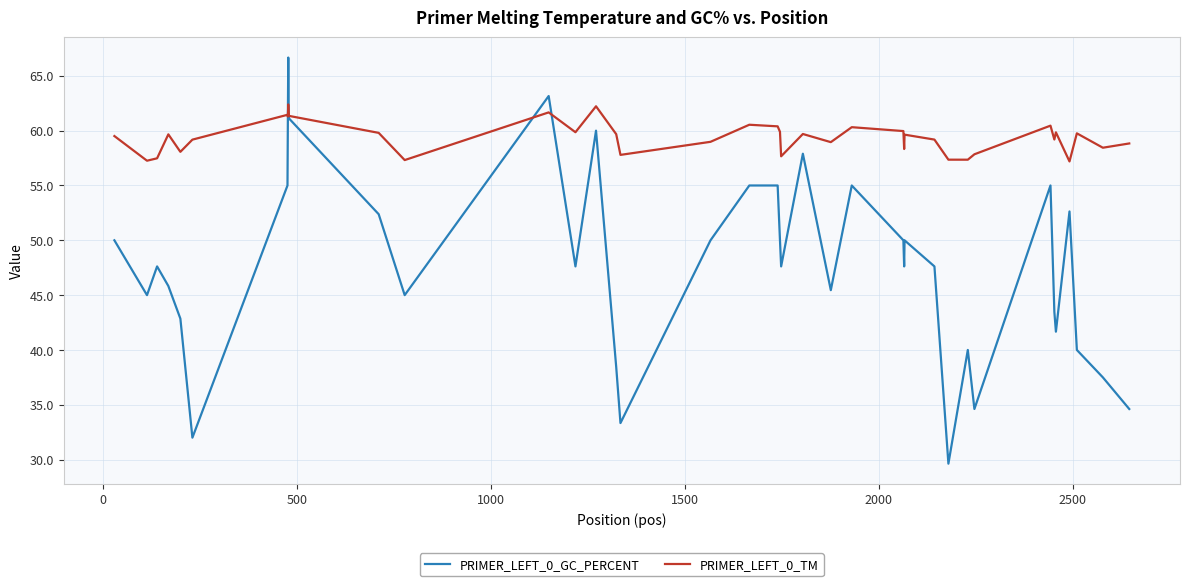

List the series in order of their peak value, highest first.

PRIMER_LEFT_0_GC_PERCENT, PRIMER_LEFT_0_TM